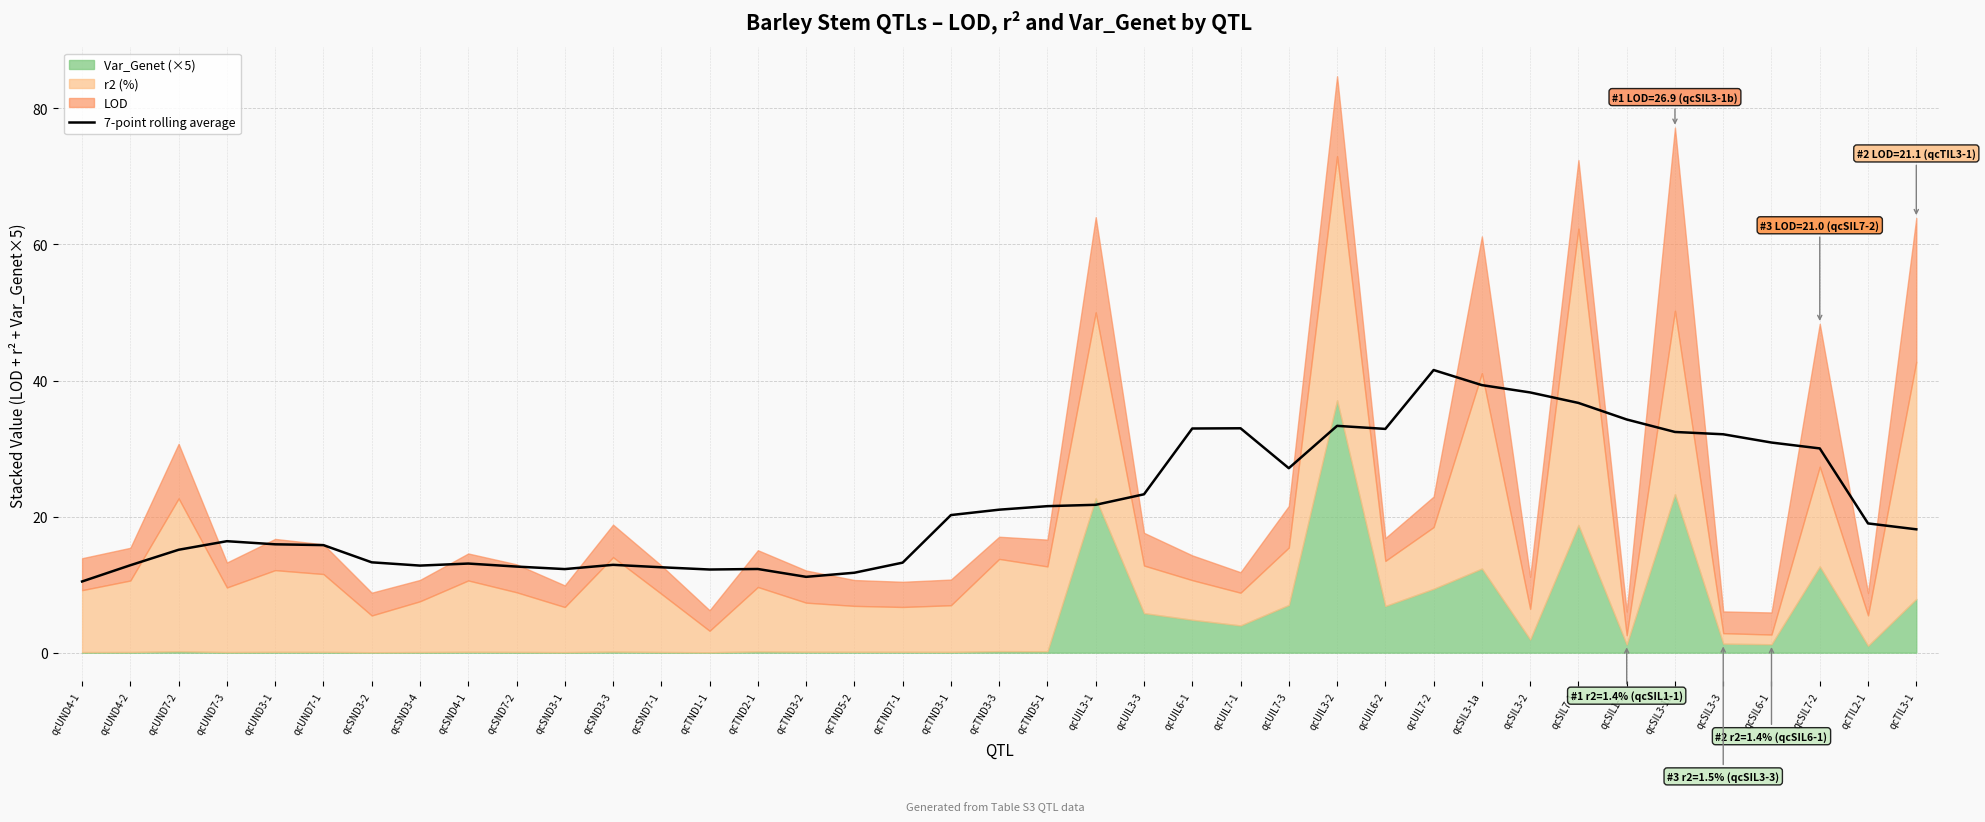

Is it true that the value at qcUIL3-2 is 33.3?

True